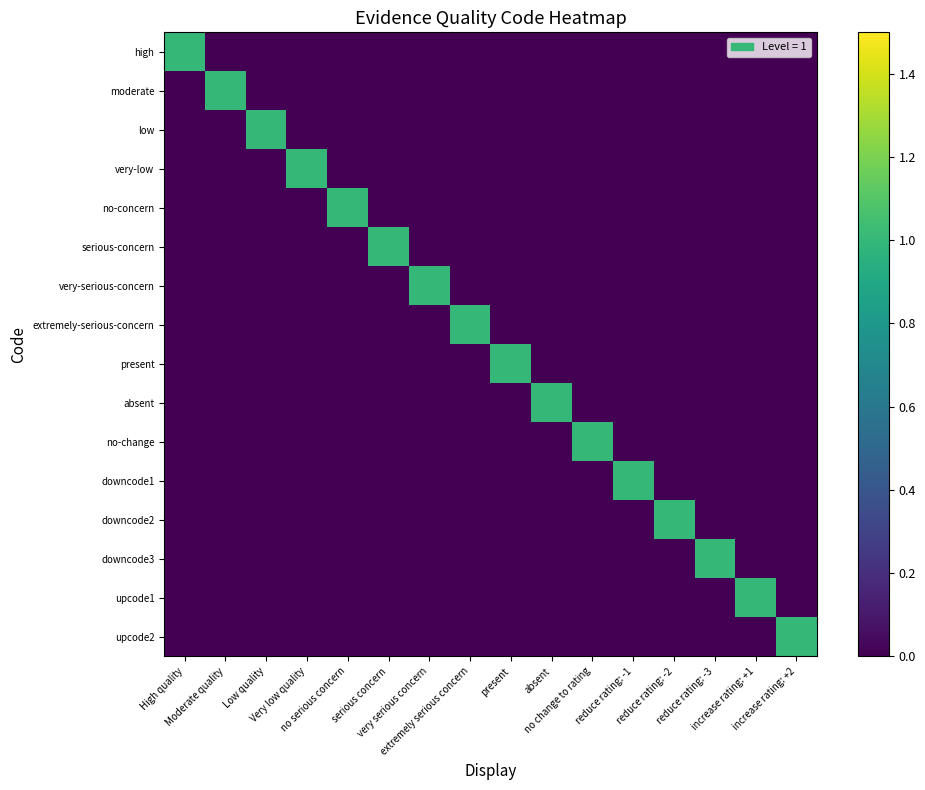

Rank the series at extremely serious concern from lowest to highest value.

high, moderate, low, very-low, no-concern, serious-concern, very-serious-concern, present, absent, no-change, downcode1, downcode2, downcode3, upcode1, upcode2, extremely-serious-concern